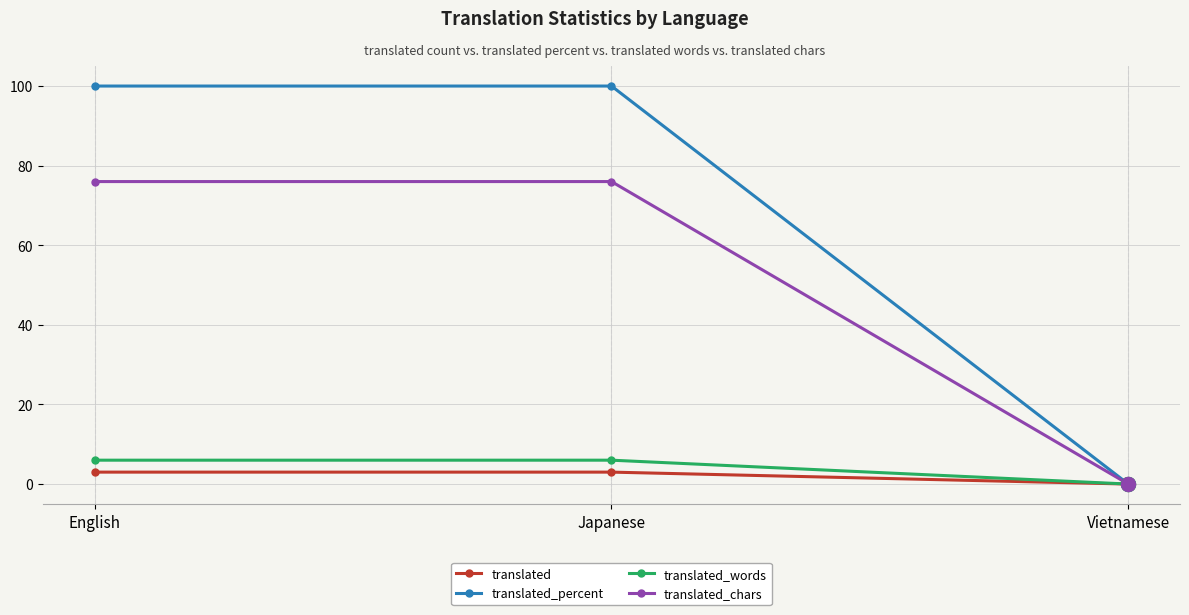

What is the difference between the translated values at Vietnamese and English?

3